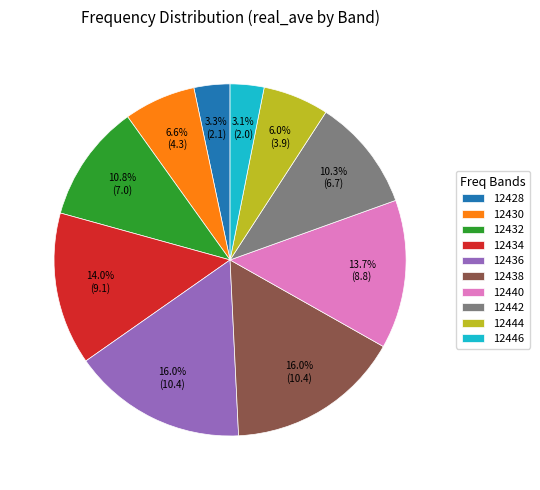

What is the ratio of the value at 12430 to the value at 12428?

2.0